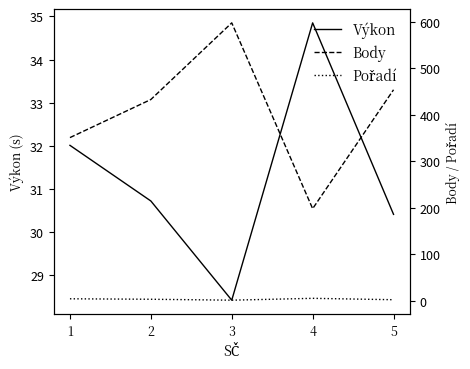

Is the value of Pořadí at 5 greater than the value of Výkon at 3?

No